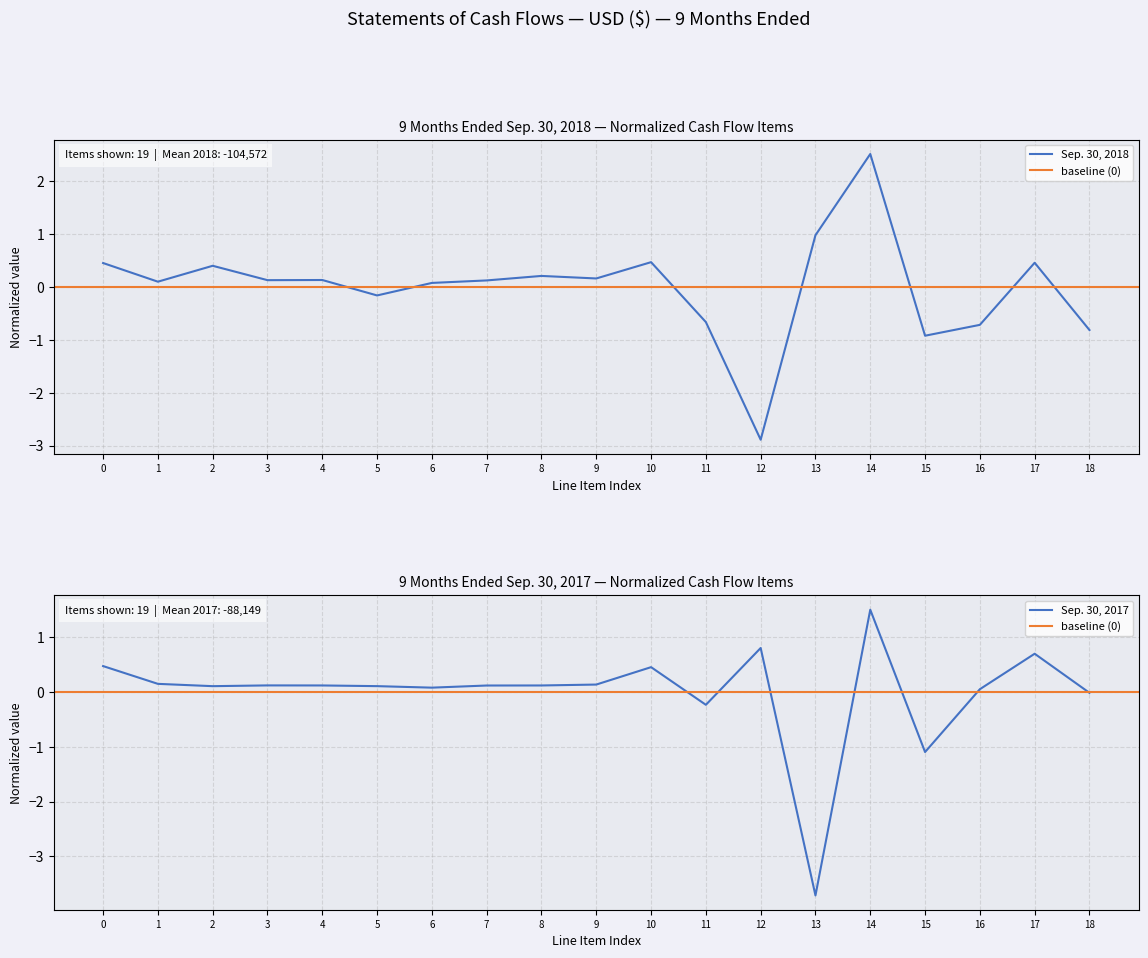

The value of Sep. 30, 2018 at 5 is -0.2. True or false?

True